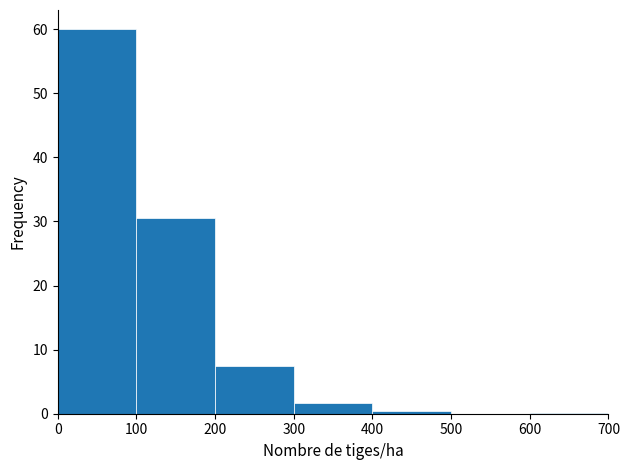

Reading left to right, transcribe this chart: for each bar, give the range it covers on the x-axis and its height. The values are not printed on the chart, so give them approximately, as read against the axis.

0 to 100: 60
100 to 200: 31
200 to 300: 8
300 to 400: 2
400 to 500: under 1
500 to 600: 0
600 to 700: under 1